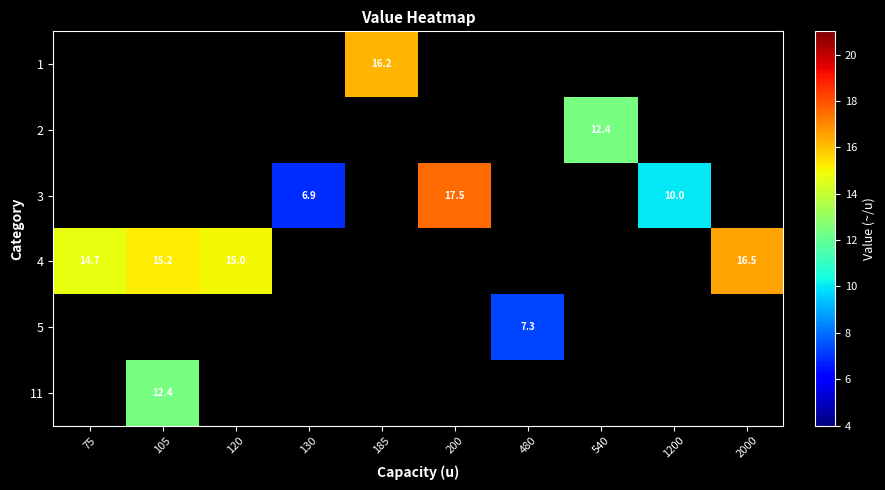

The 3 series shows 6.7 at 200. True or false?

False